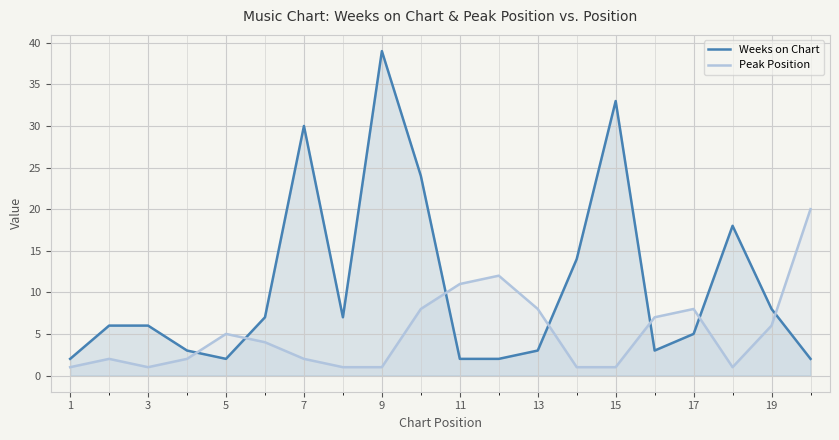

Which series has the widest spread of values?

Weeks on Chart